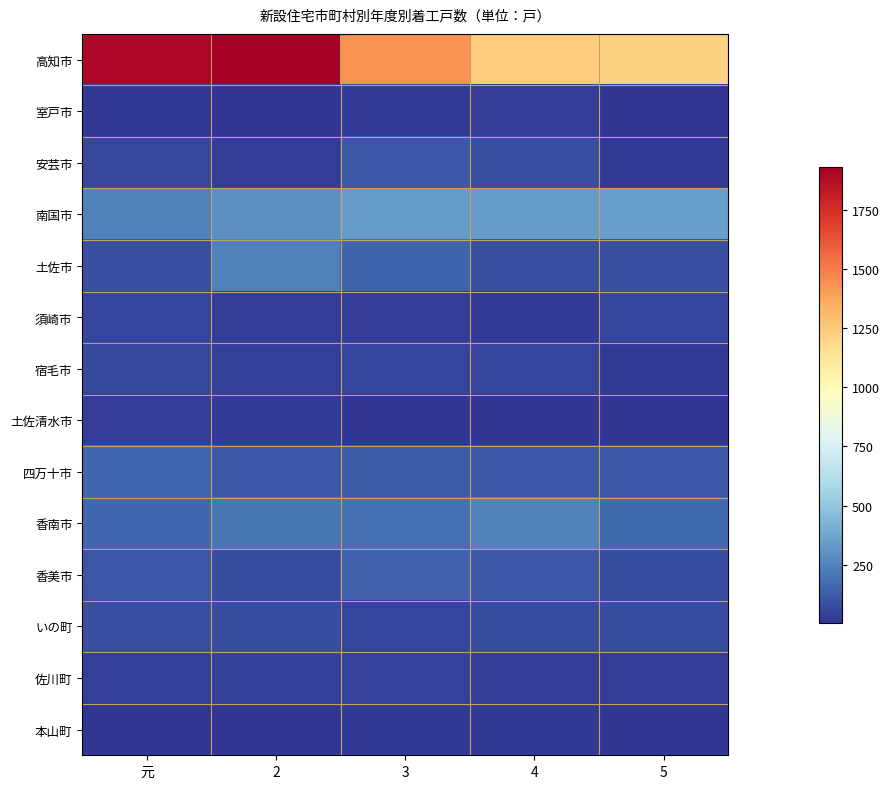

Reading left to right, transcribe all the data shown in this chart.

高知市: 元=1899	2=1932	3=1433	4=1236	5=1210
室戸市: 元=18	2=11	3=24	4=30	5=6
安芸市: 元=61	2=31	3=115	4=86	5=25
南国市: 元=254	2=294	3=335	4=330	5=346
土佐市: 元=88	2=244	3=151	4=88	5=87
須崎市: 元=57	2=36	3=29	4=27	5=57
宿毛市: 元=71	2=43	3=54	4=54	5=26
土佐清水市: 元=31	2=22	3=11	4=12	5=9
四万十市: 元=160	2=118	3=124	4=108	5=107
香南市: 元=158	2=212	3=190	4=248	5=164
香美市: 元=111	2=77	3=145	4=117	5=77
いの町: 元=83	2=76	3=53	4=77	5=79
佐川町: 元=40	2=40	3=44	4=32	5=29
本山町: 元=12	2=6	3=19	4=18	5=12